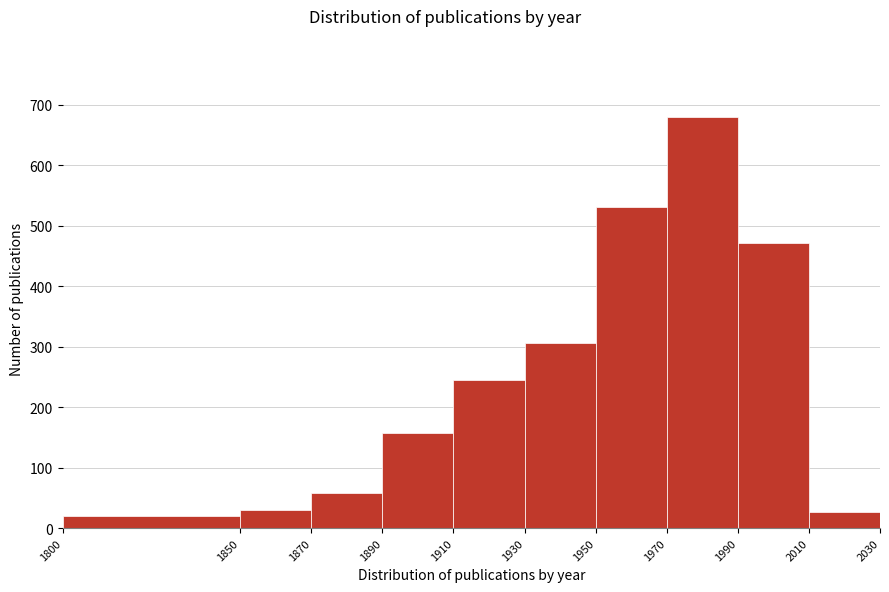

Reading left to right, transcribe this chart: for each bar, give the range it covers on the x-axis and its height. The values are not printed on the chart, so give them approximately, as read against the axis.

1800 to 1850: 20
1850 to 1870: 30
1870 to 1890: 60
1890 to 1910: 160
1910 to 1930: 250
1930 to 1950: 310
1950 to 1970: 530
1970 to 1990: 680
1990 to 2010: 470
2010 to 2030: 30